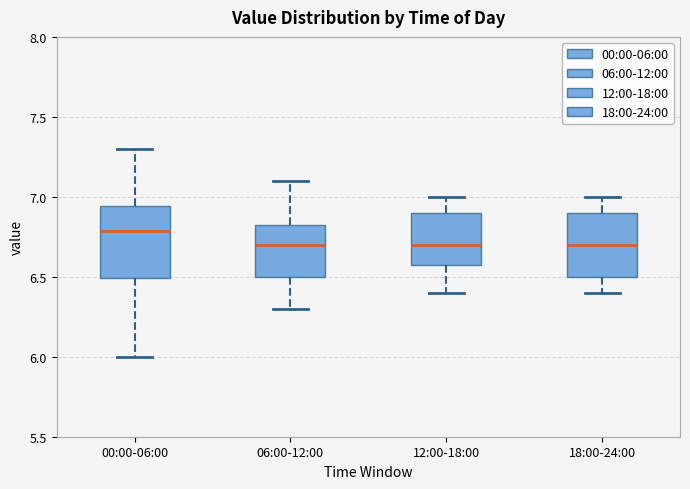

Reading left to right, transcribe this box plot: for each box, give where its median line is, the range the box spans, and where its two whiskers end, as read against the y-axis. The values are not printed on the chart, so give them approximately, as read against the axis.

00:00-06:00: median 6.80, box 6.50 to 6.95, whiskers 6.00 to 7.30
06:00-12:00: median 6.70, box 6.50 to 6.85, whiskers 6.30 to 7.10
12:00-18:00: median 6.70, box 6.60 to 6.90, whiskers 6.40 to 7.00
18:00-24:00: median 6.70, box 6.50 to 6.90, whiskers 6.40 to 7.00